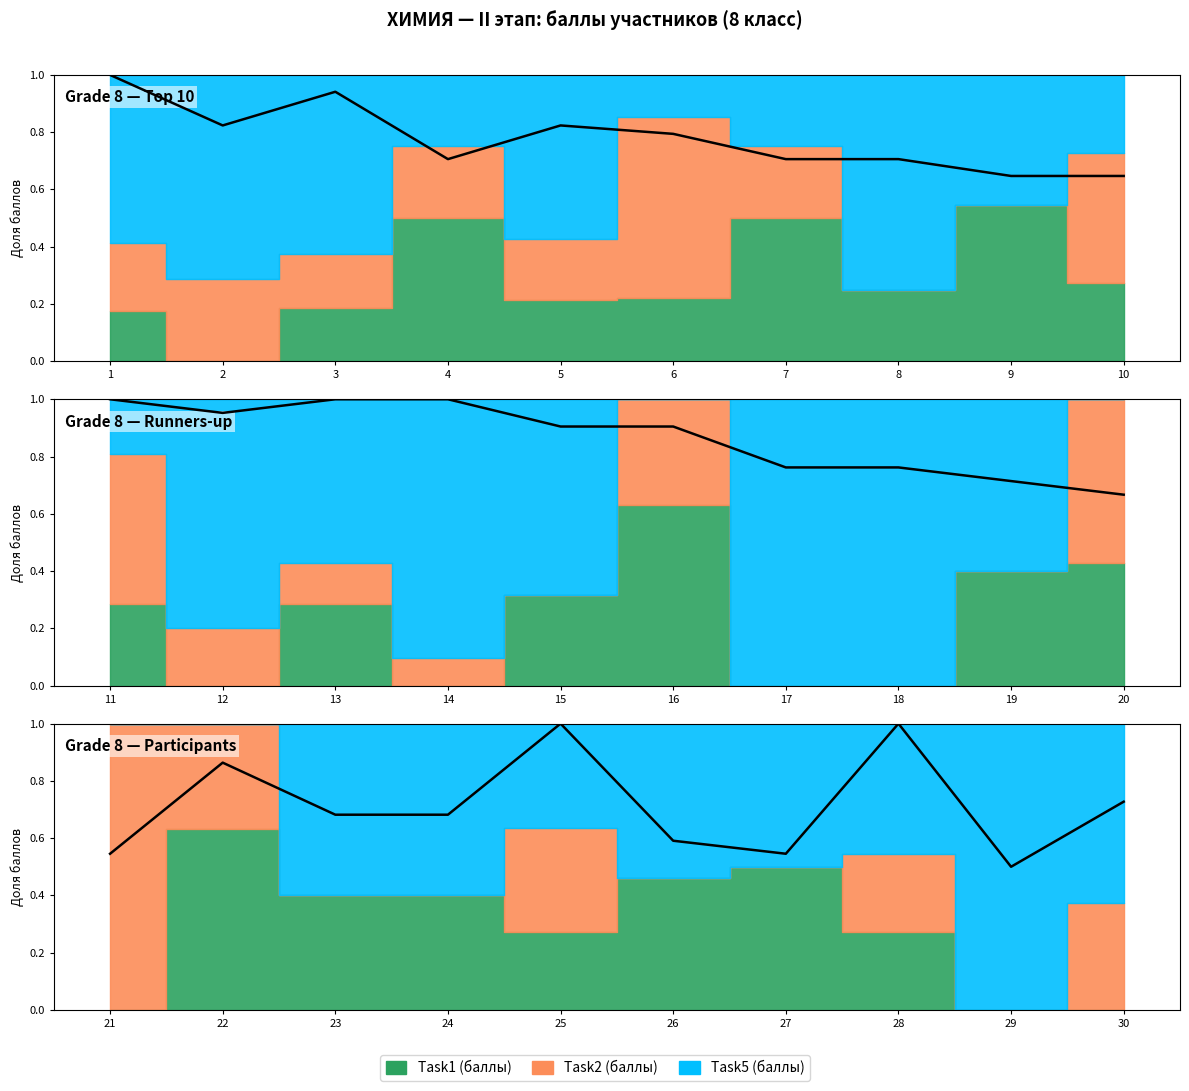

What is the sum of all values?

7.1